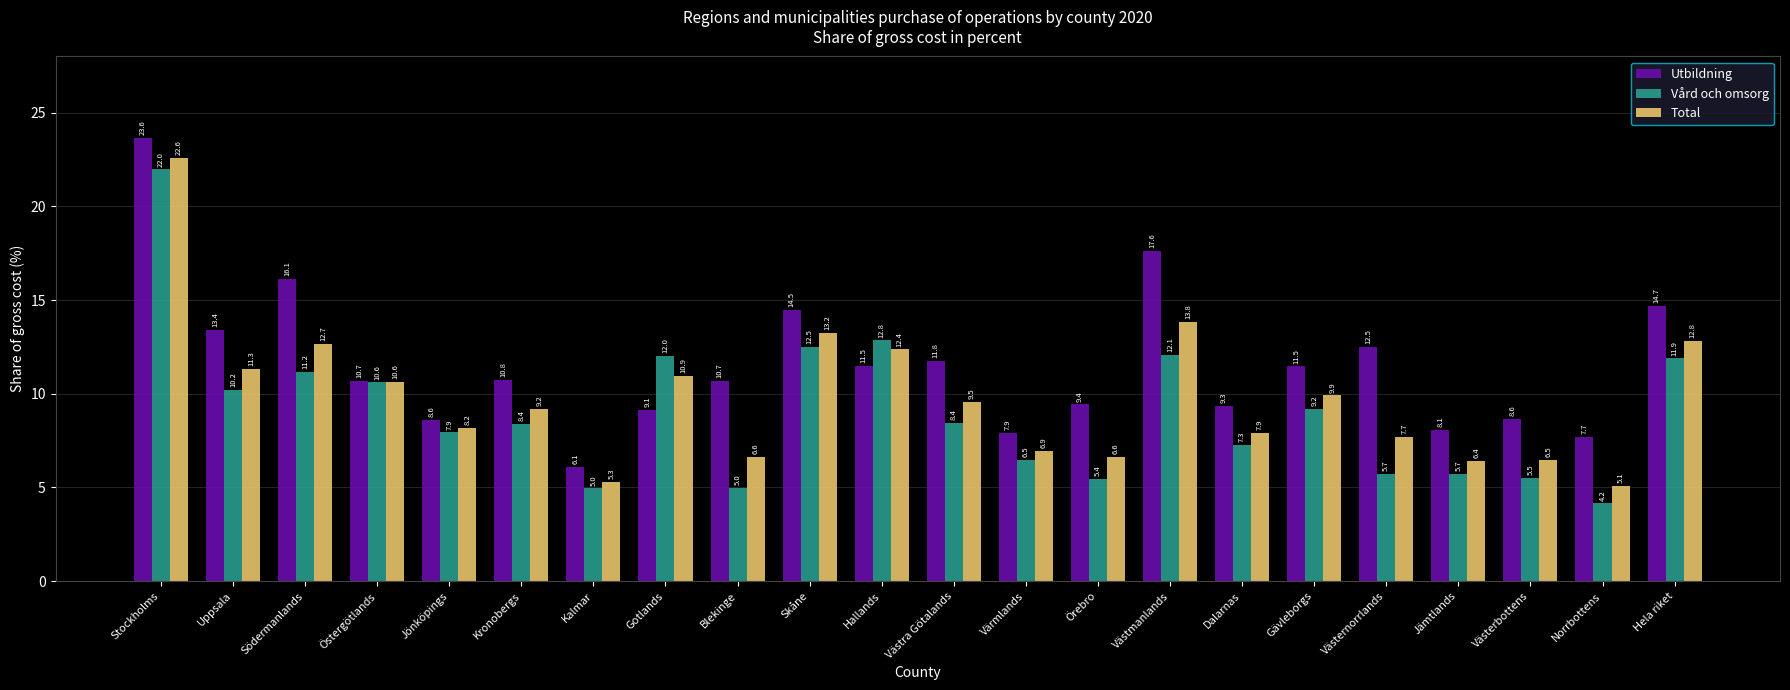

Rank the series by their maximum value, from highest to lowest.

Utbildning, Total, Vård och omsorg